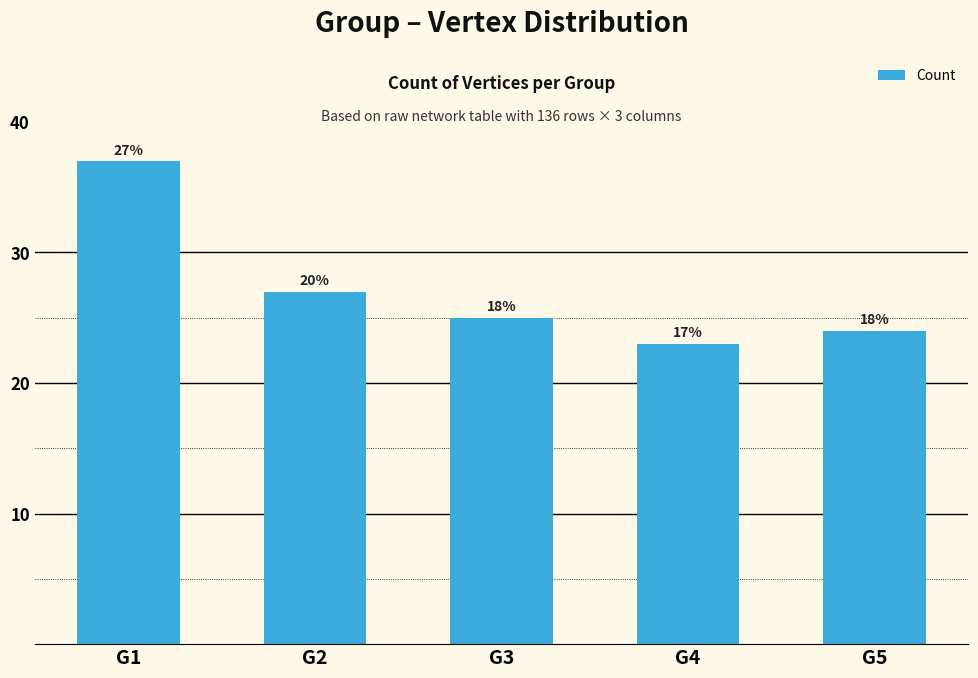

Are the bars horizontal?

No